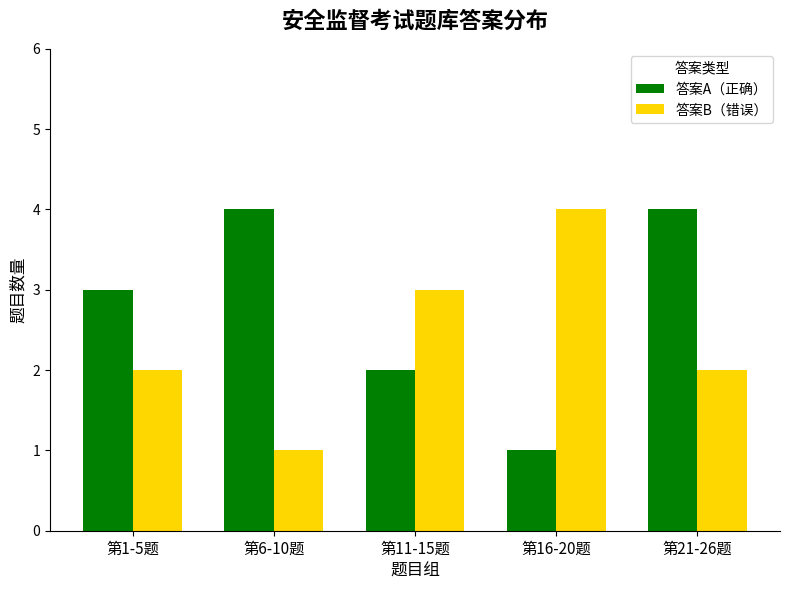

How many 答案A（正确） values are between 2 and 4?

4